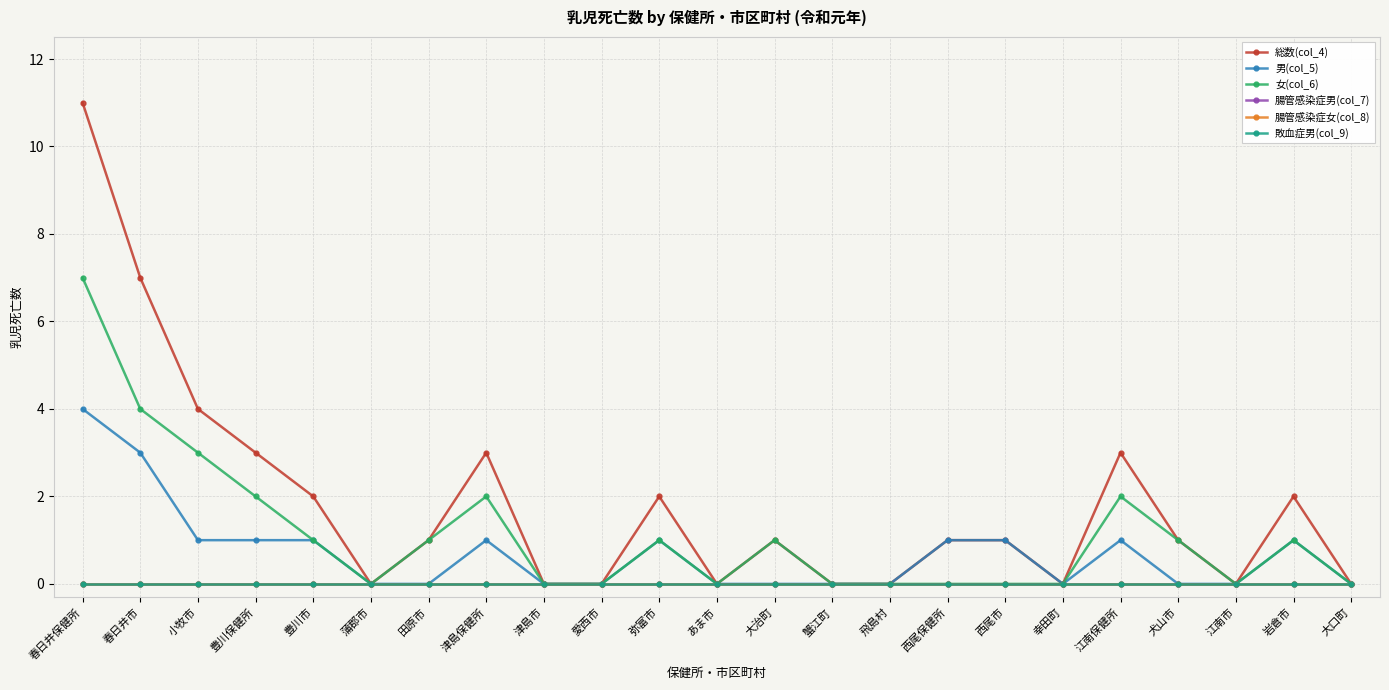

True or false: 敗血症男(col_9) and 女(col_6) cross at least once.

False